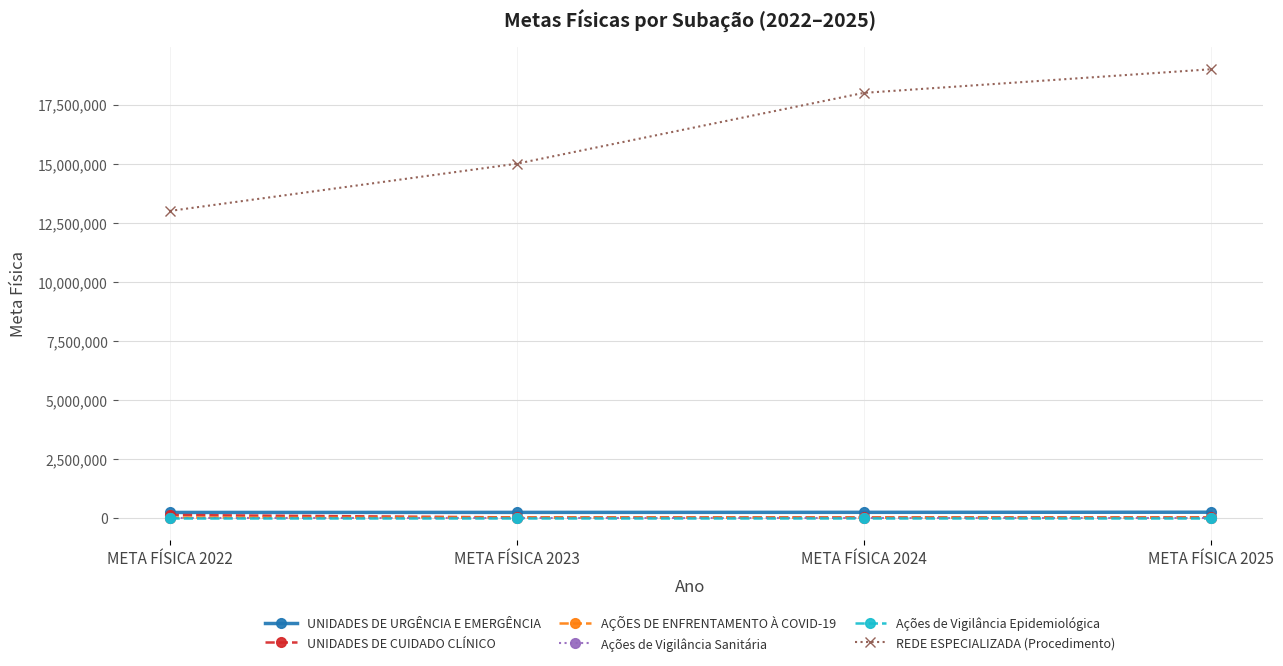

True or false: AÇÕES DE ENFRENTAMENTO À COVID-19 has more than 2 interior local peaks.

False